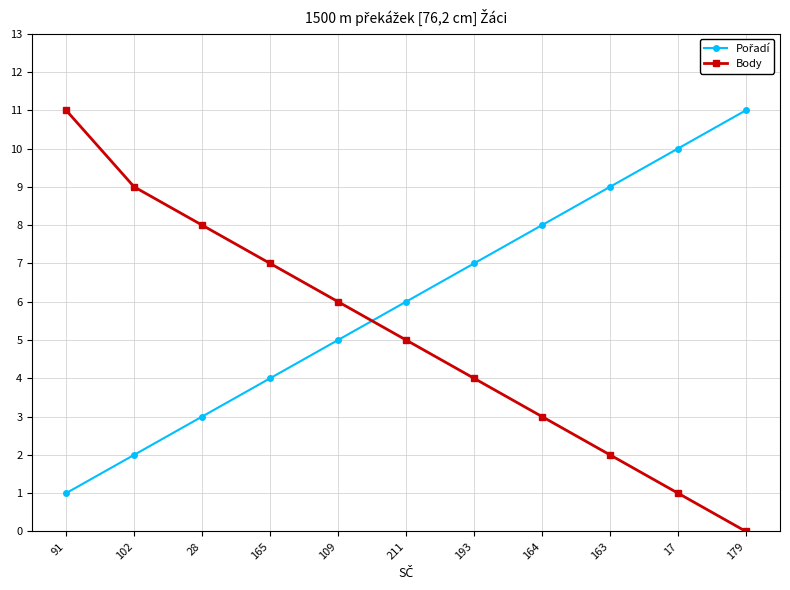

What position from the left is 17?

10